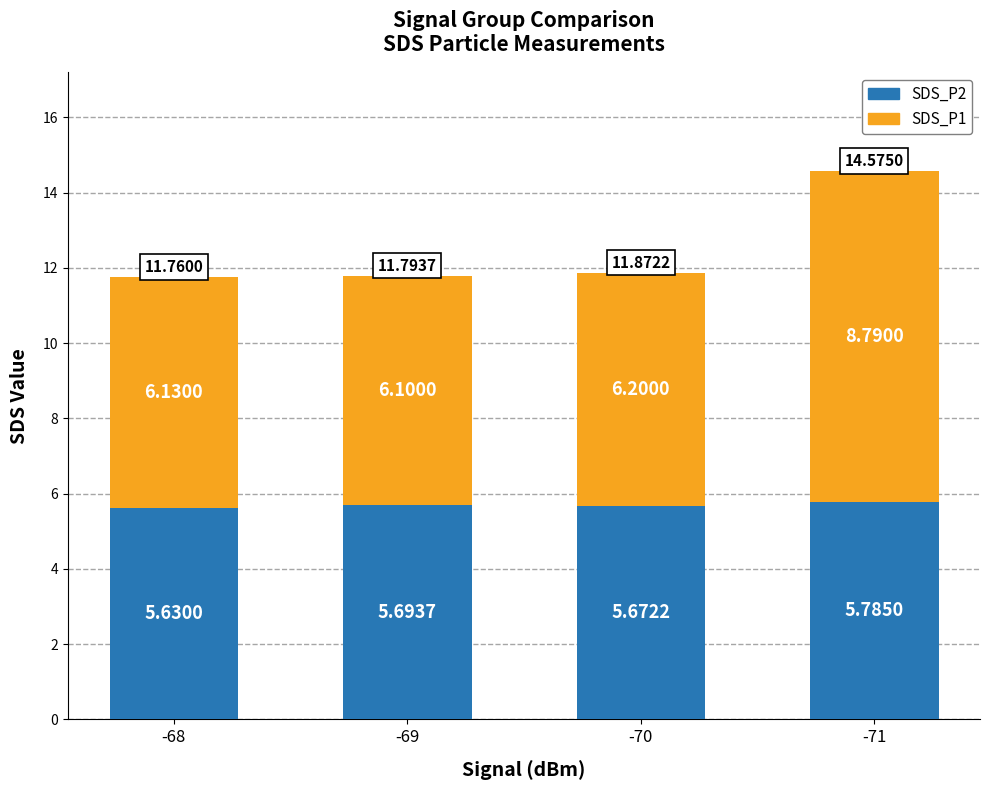

Rank the categories by SDS_P2 value from lowest to highest.

-68, -70, -69, -71